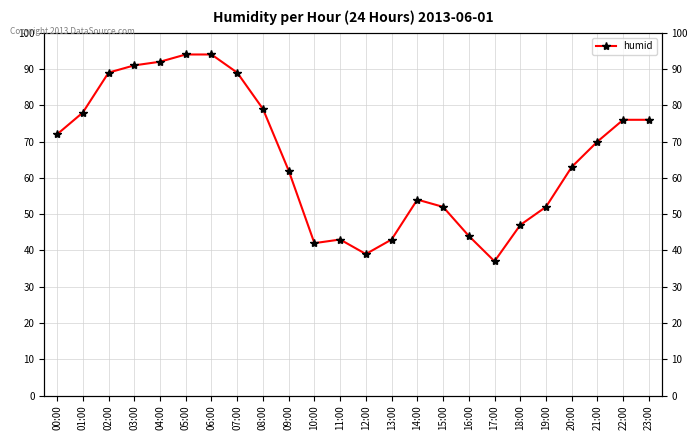

Is this an area chart (filled region under the line)?

No